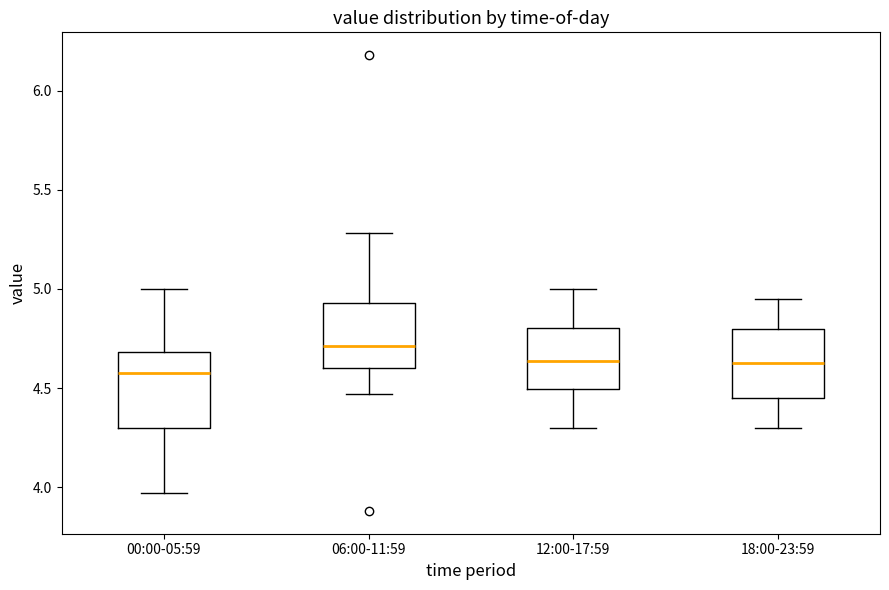

Which box's median line is the highest?

06:00-11:59